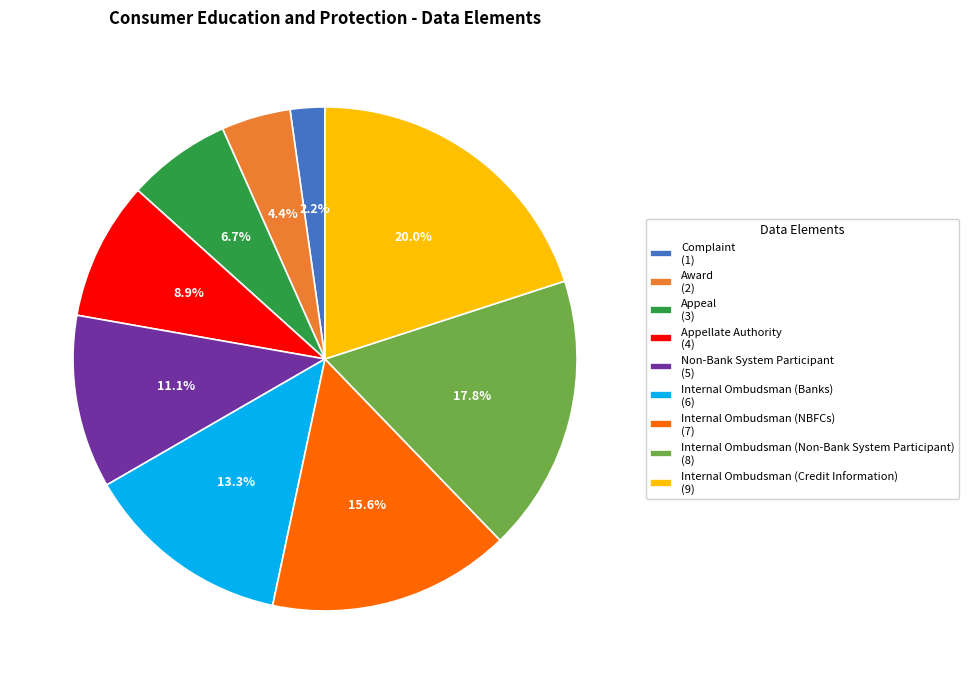

Combined, what portion of the pie is Appeal and Appellate Authority?

15.6%